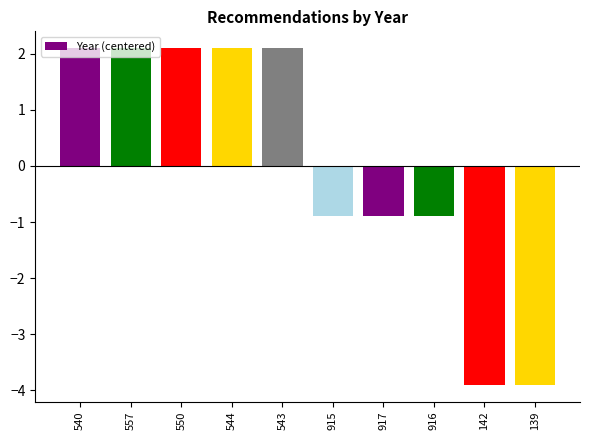

What position from the left is 139?

10